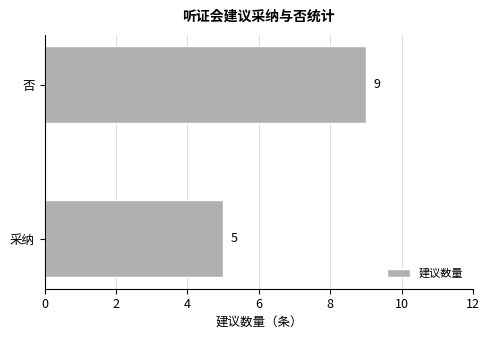

At which category does the chart reach its peak across all series?

否